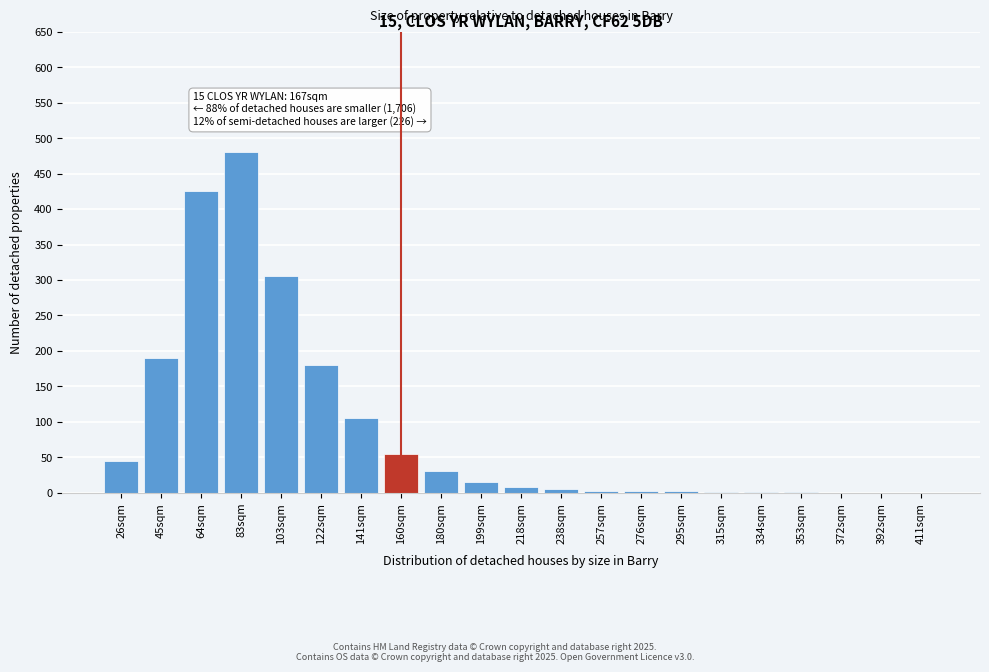

What is the change in value from 64sqm to 392sqm?

-425